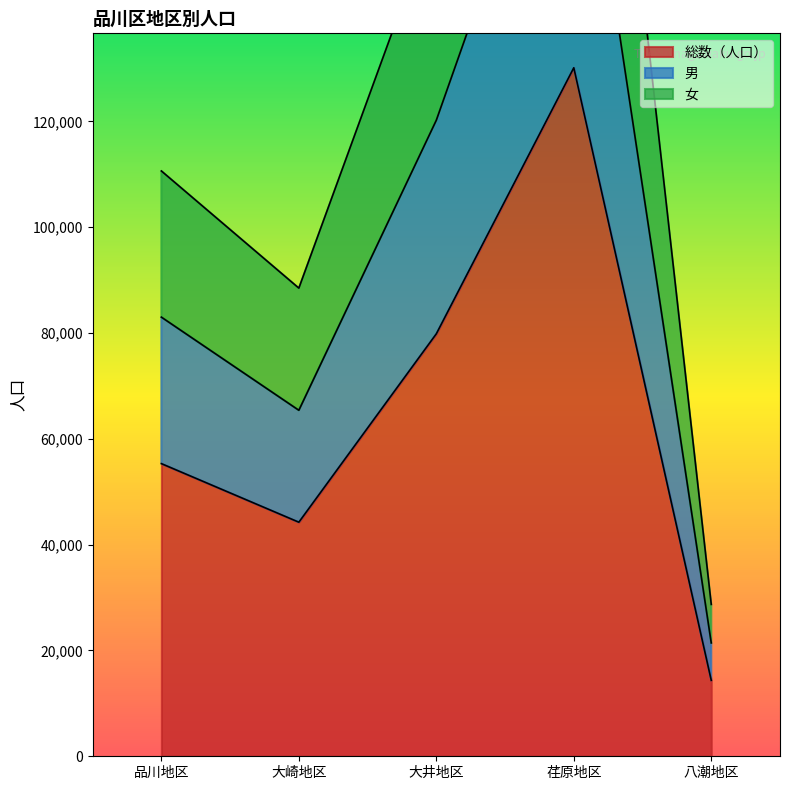

Rank the series by their average value, from lowest to highest.

総数（人口）, 男, 女